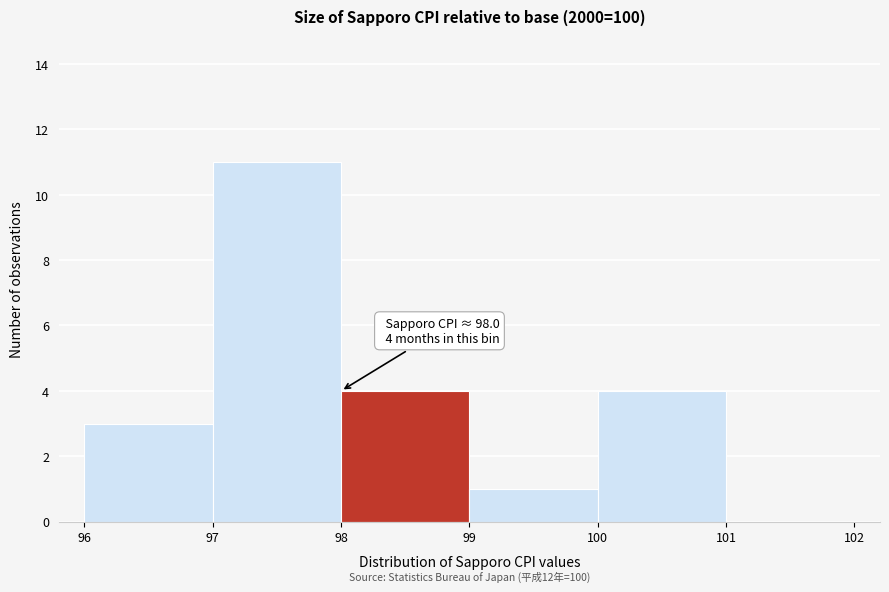

Over which range of the x-axis is the bar tallest?

97 to 98